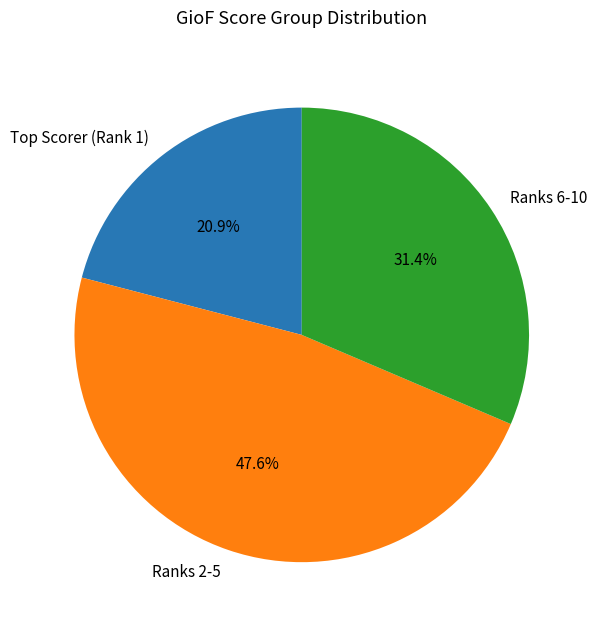

Rank the categories by value from lowest to highest.

Top Scorer (Rank 1), Ranks 6-10, Ranks 2-5